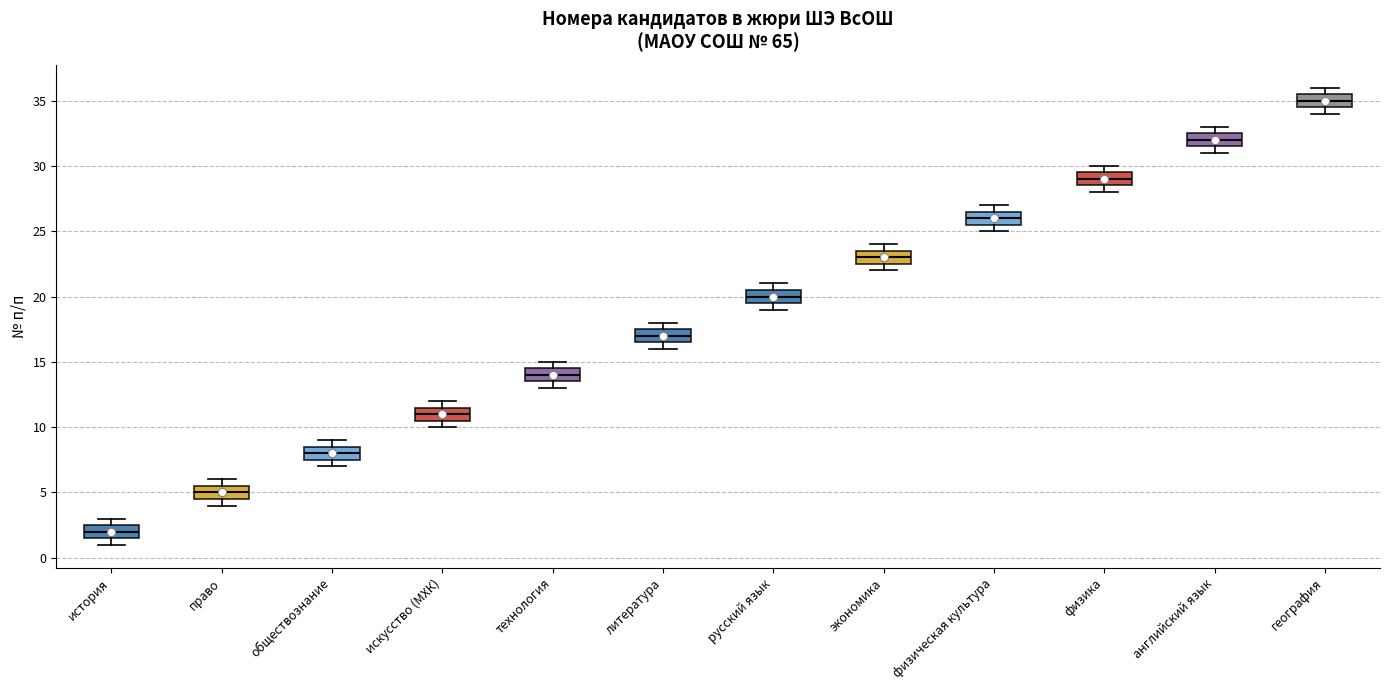

Reading left to right, read every box against the y-axis: the position of its median line, the range the box covers, and the ends of its whiskers. The values are not printed on the chart, so give them approximately, as read against the axis.

история: median 2.0, box 1.5 to 2.5, whiskers 1.0 to 3.0
право: median 5.0, box 4.5 to 5.5, whiskers 4.0 to 6.0
обществознание: median 8.0, box 7.5 to 8.5, whiskers 7.0 to 9.0
искусство (МХК): median 11.0, box 10.5 to 11.5, whiskers 10.0 to 12.0
технология: median 14.0, box 13.5 to 14.5, whiskers 13.0 to 15.0
литература: median 17.0, box 16.5 to 17.5, whiskers 16.0 to 18.0
русский язык: median 20.0, box 19.5 to 20.5, whiskers 19.0 to 21.0
экономика: median 23.0, box 22.5 to 23.5, whiskers 22.0 to 24.0
физическая культура: median 26.0, box 25.5 to 26.5, whiskers 25.0 to 27.0
физика: median 29.0, box 28.5 to 29.5, whiskers 28.0 to 30.0
английский язык: median 32.0, box 31.5 to 32.5, whiskers 31.0 to 33.0
география: median 35.0, box 34.5 to 35.5, whiskers 34.0 to 36.0